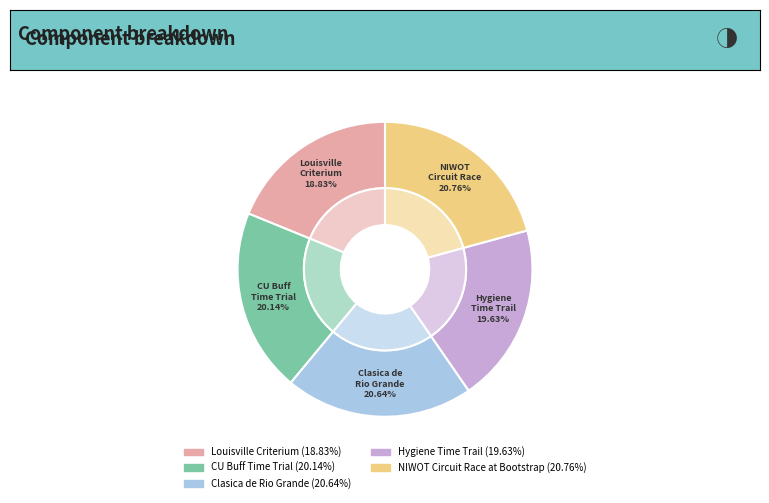

How many slices are in this pie chart?

5